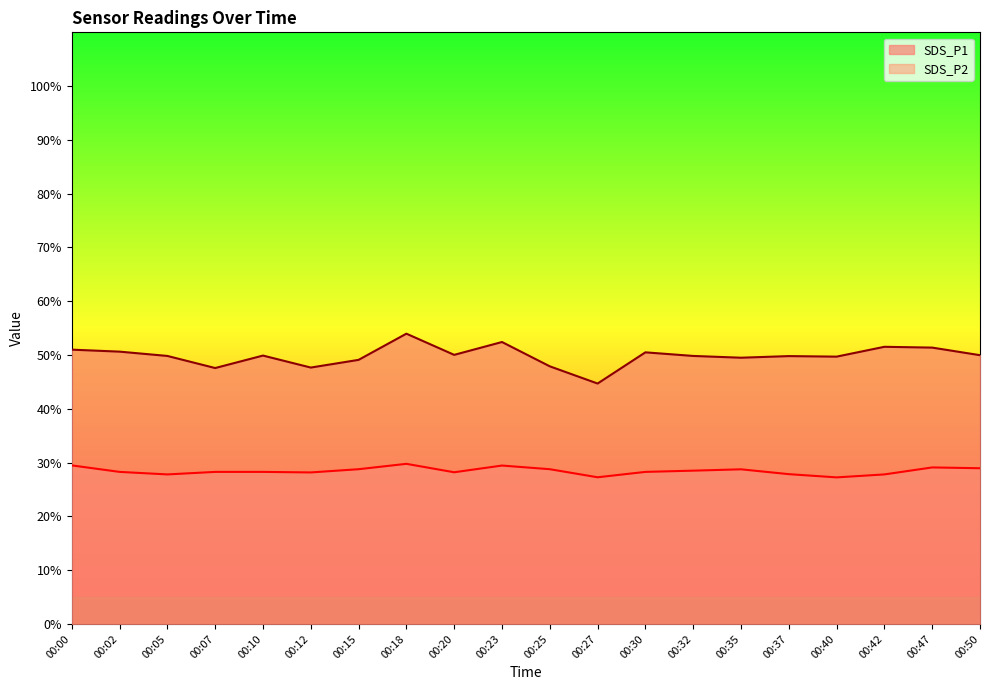

What is the average value of the SDS_P1 series?

49.8